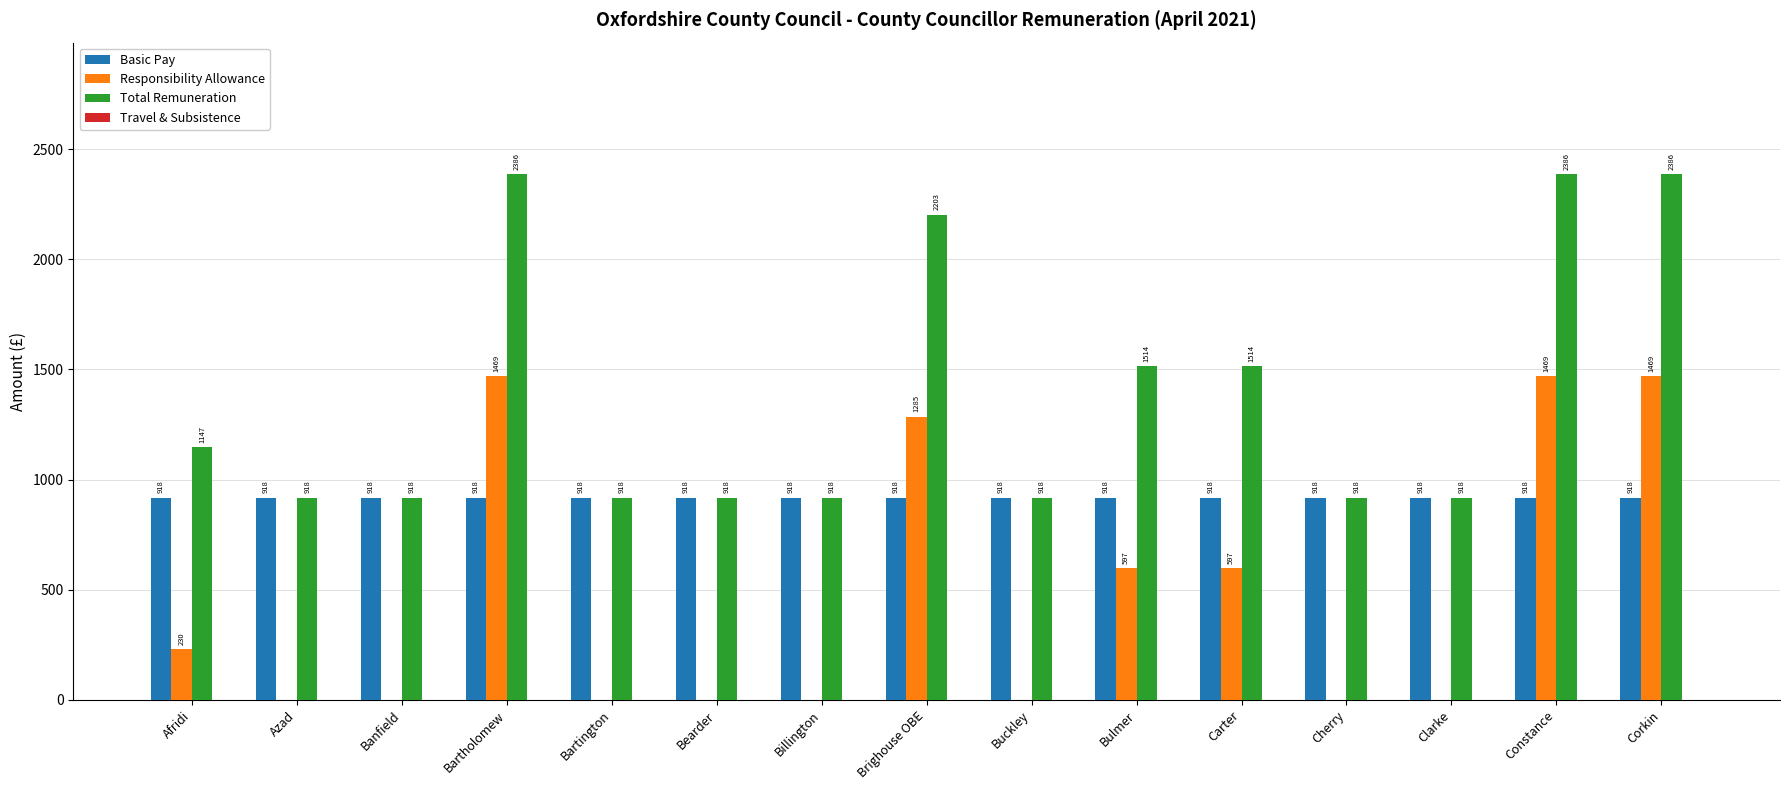

Read the Responsibility Allowance value at Afridi.

229.5